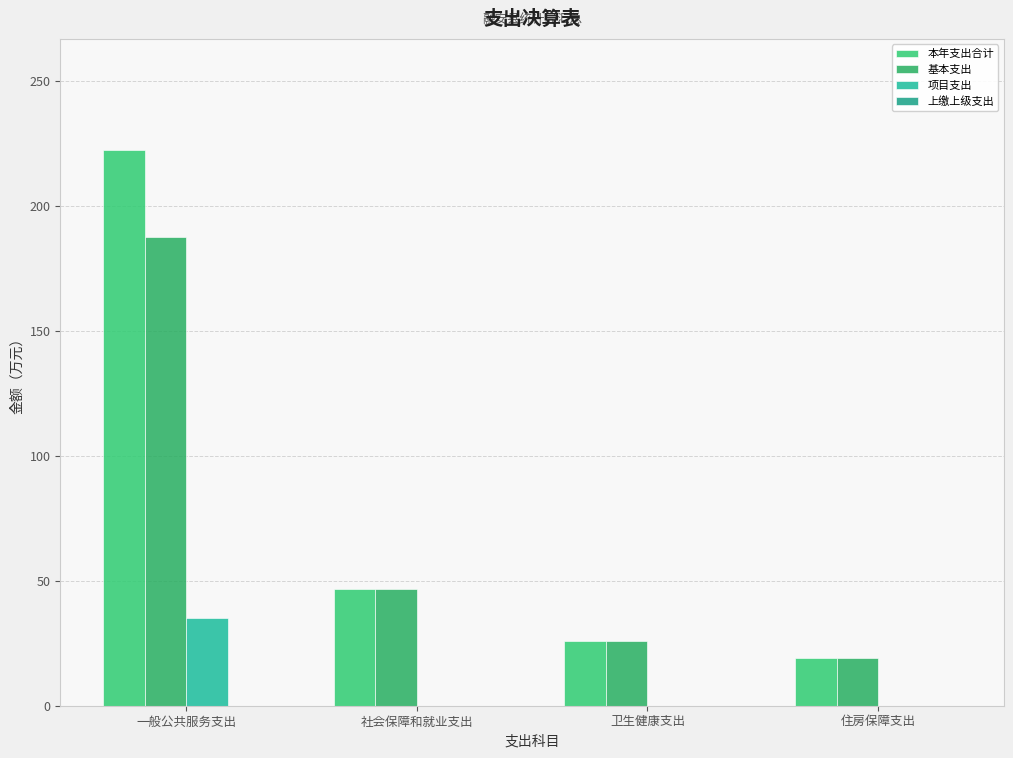

Reading left to right, what are all the values shown in this chart?

本年支出合计: 222.5	46.8	26.1	19.1
基本支出: 187.5	46.8	26.1	19.1
项目支出: 35.0	0.0	0.0	0.0
上缴上级支出: 0.0	0.0	0.0	0.0